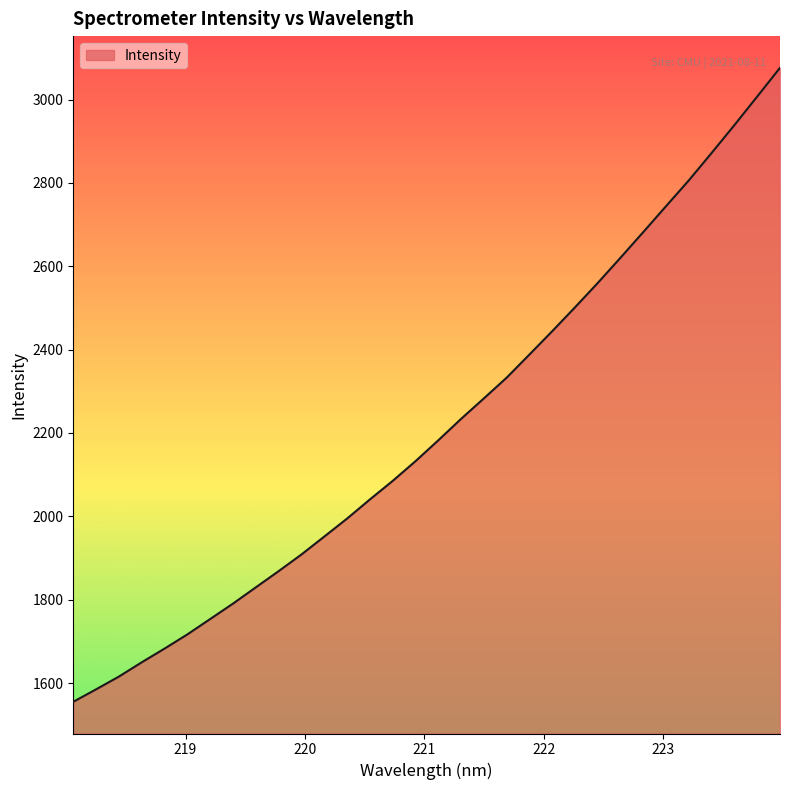

What is the maximum value shown in the chart?

3076.1